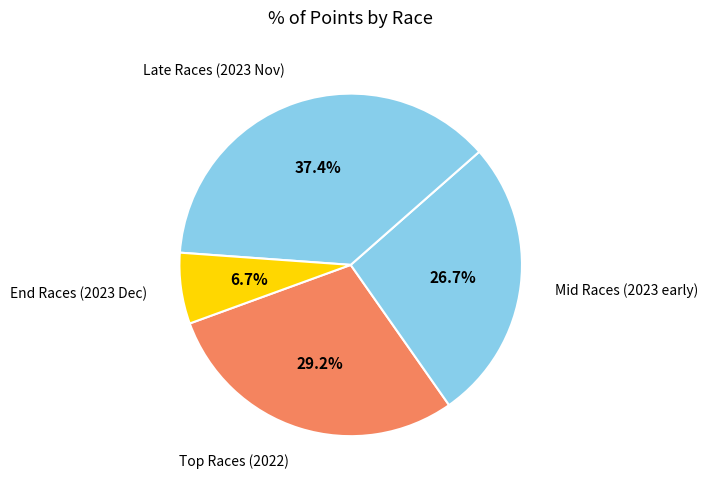

Which slice is the smallest?

End Races (2023 Dec)